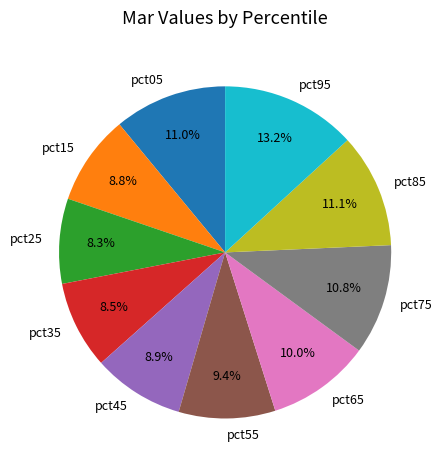

Is the sum of pct25 and pct65 greater than half?

No